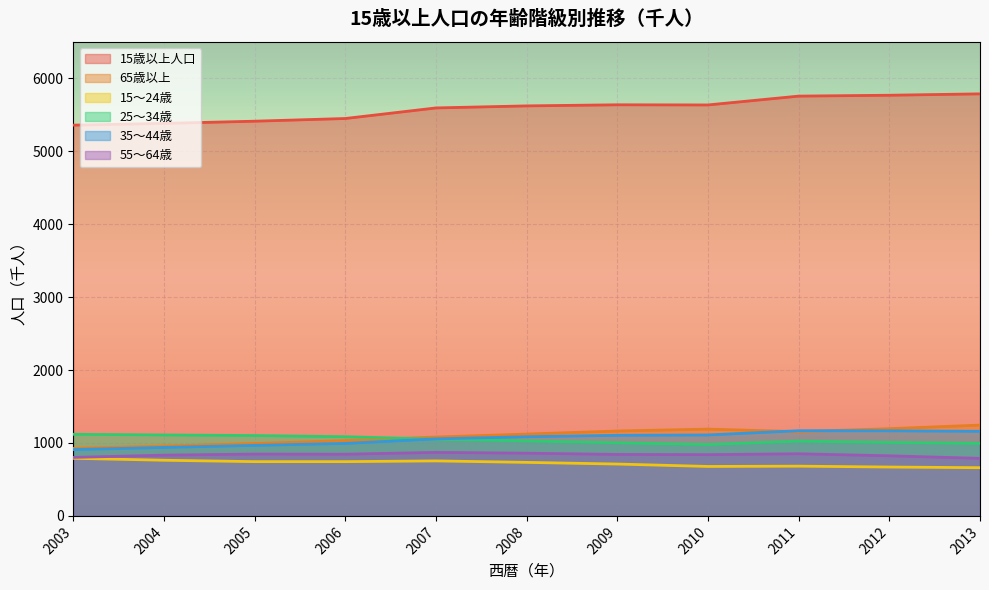

The value of 25～34歳 at 2003 is 1119. True or false?

True